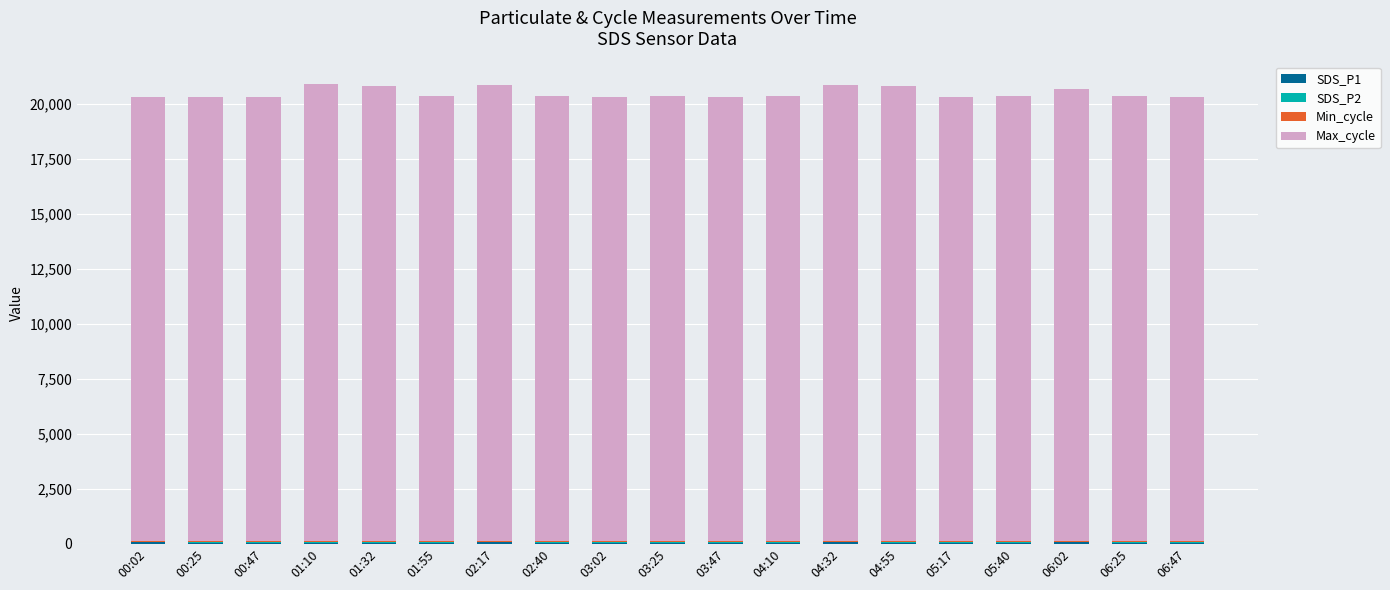

What is the difference between the SDS_P1 values at 02:40 and 00:02?

1.7